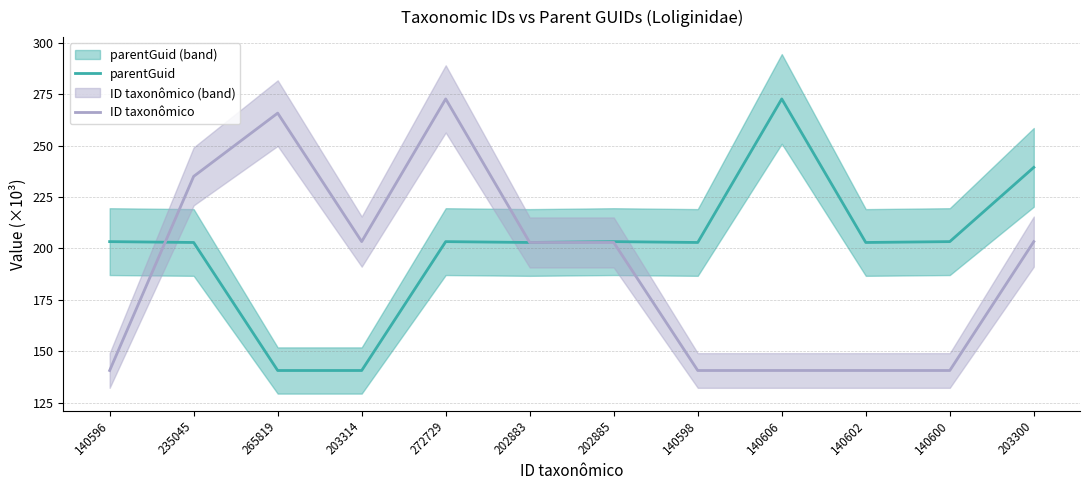

List the labels in order of parentGuid value, smallest first.

265819, 203314, 235045, 202883, 140598, 140602, 140596, 272729, 202885, 140600, 203300, 140606